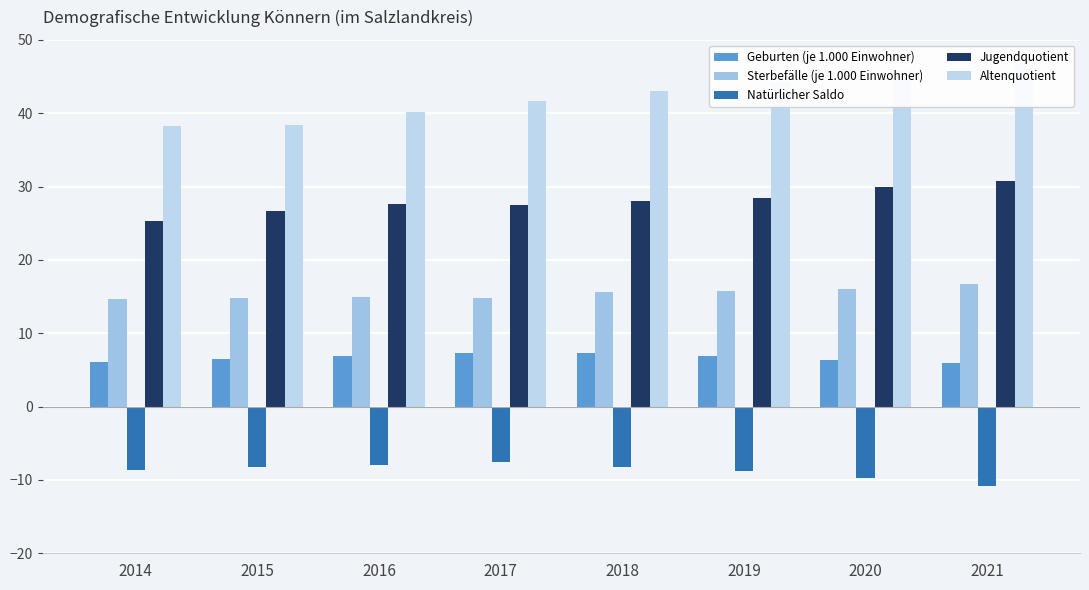

Is it true that Sterbefälle (je 1.000 Einwohner) equals 10.3 at 2018?

False